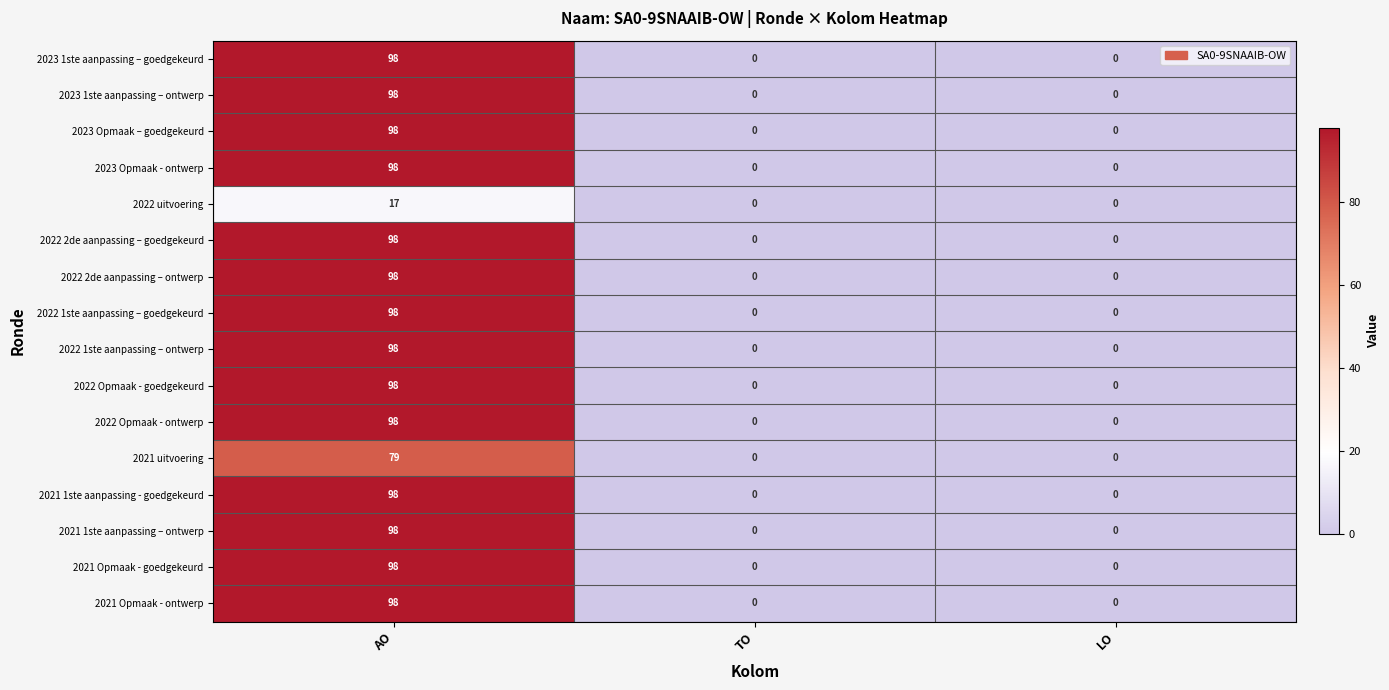

How many distinct data groups are displayed?

16